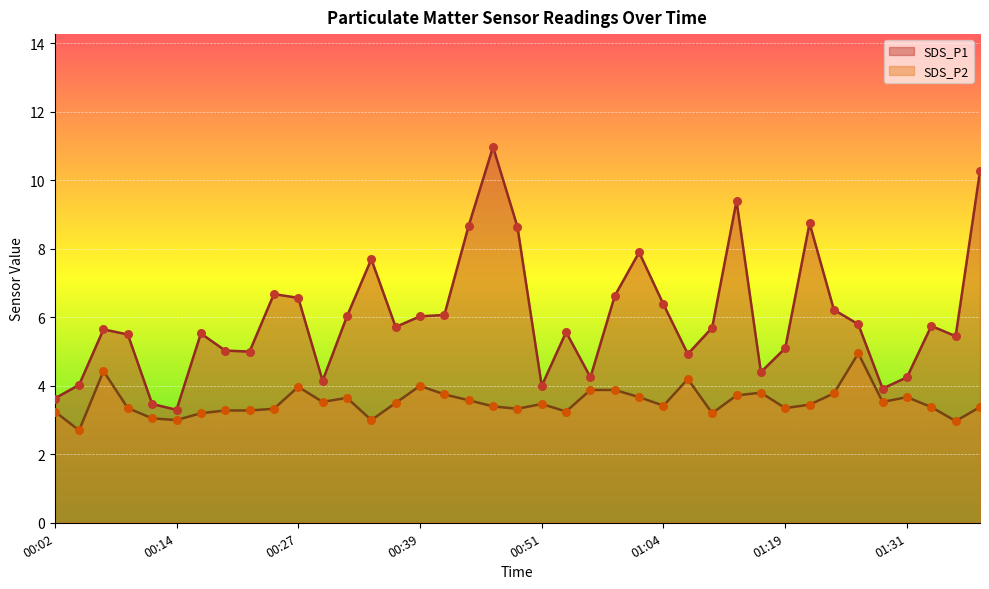

Which series has the largest total across all categories?

SDS_P1